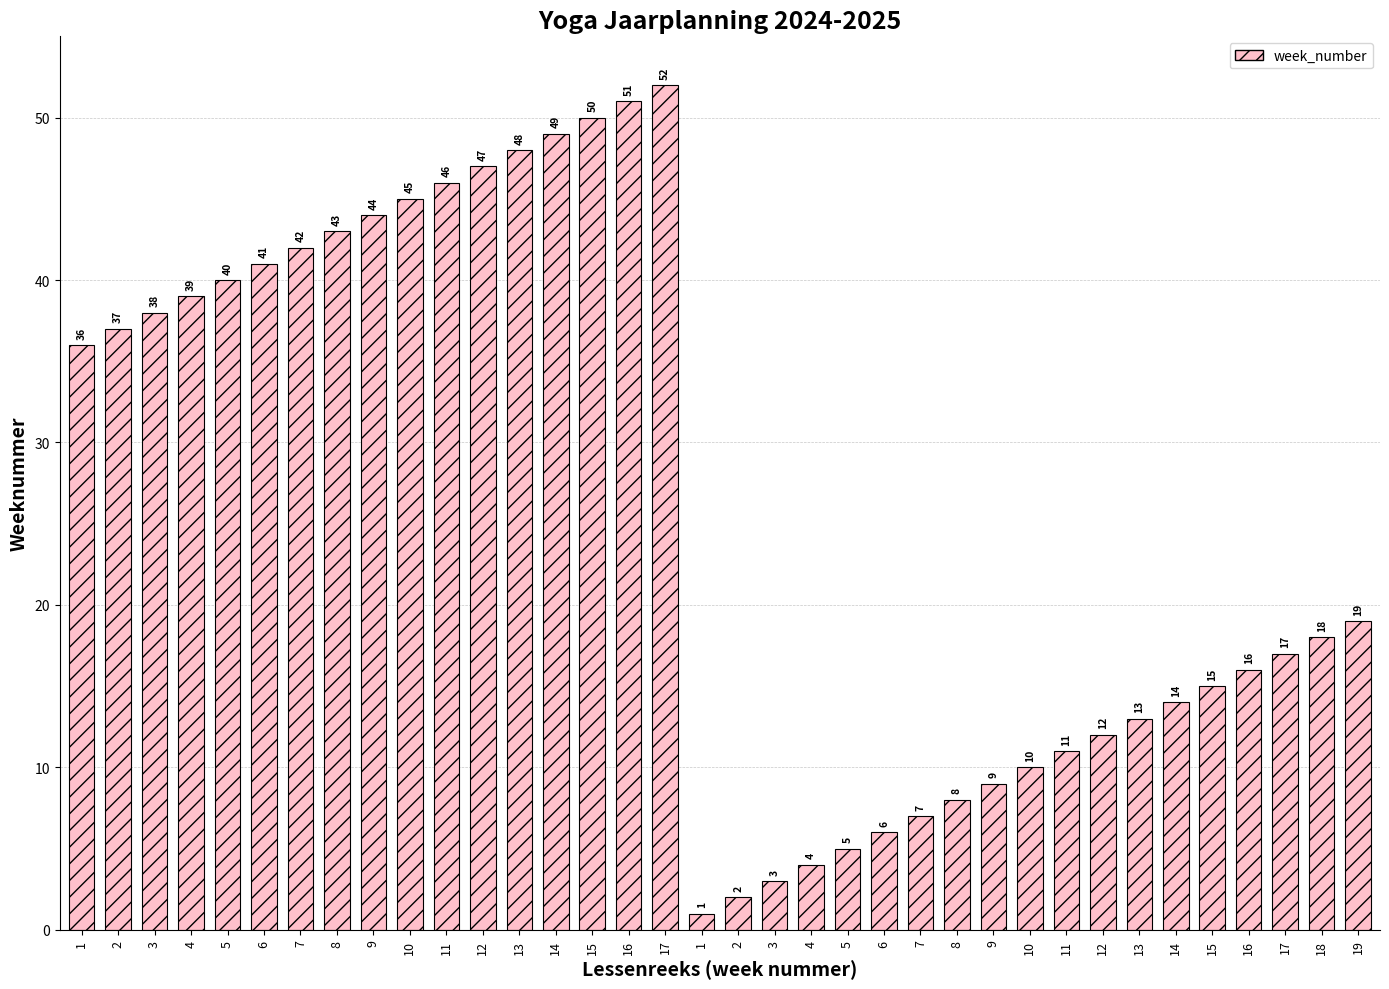

Which category has the highest value across all series?

17